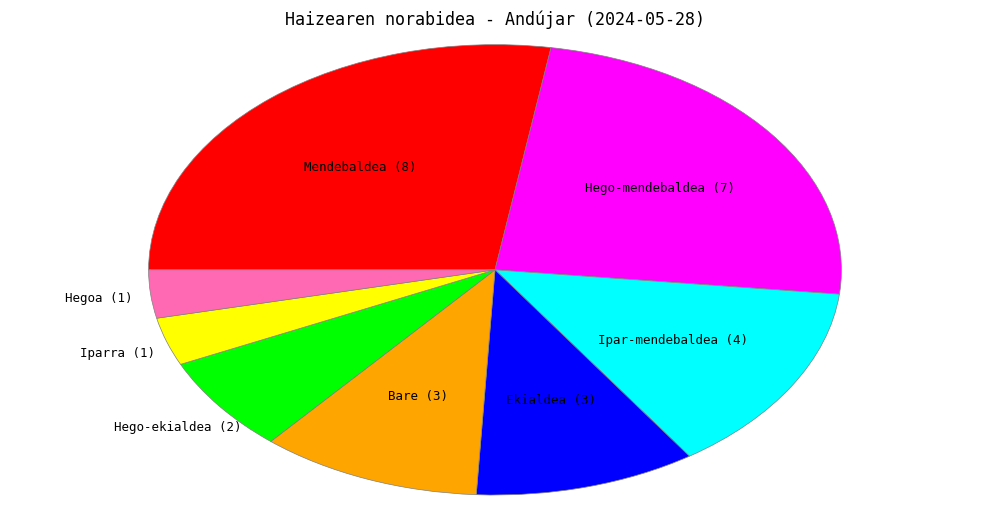

Does any single category account for the majority?

No